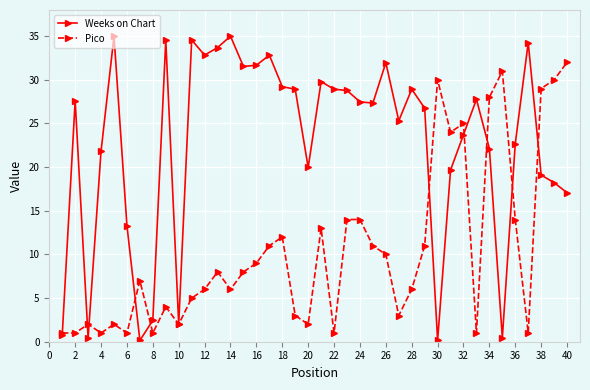

How many data points in Weeks on Chart are above 27?

21